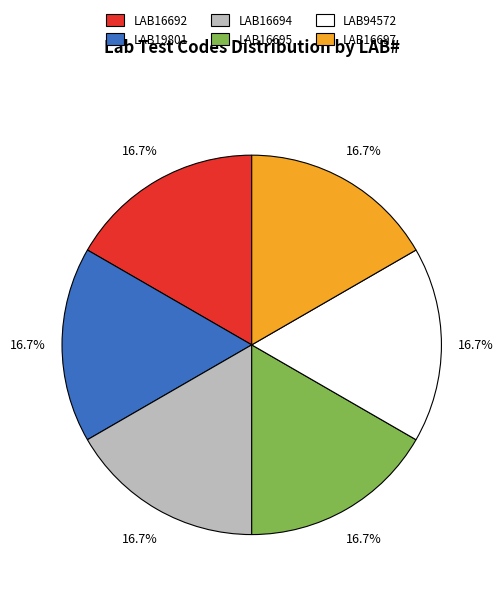

To the nearest percent, what is the average slice percentage?

17%